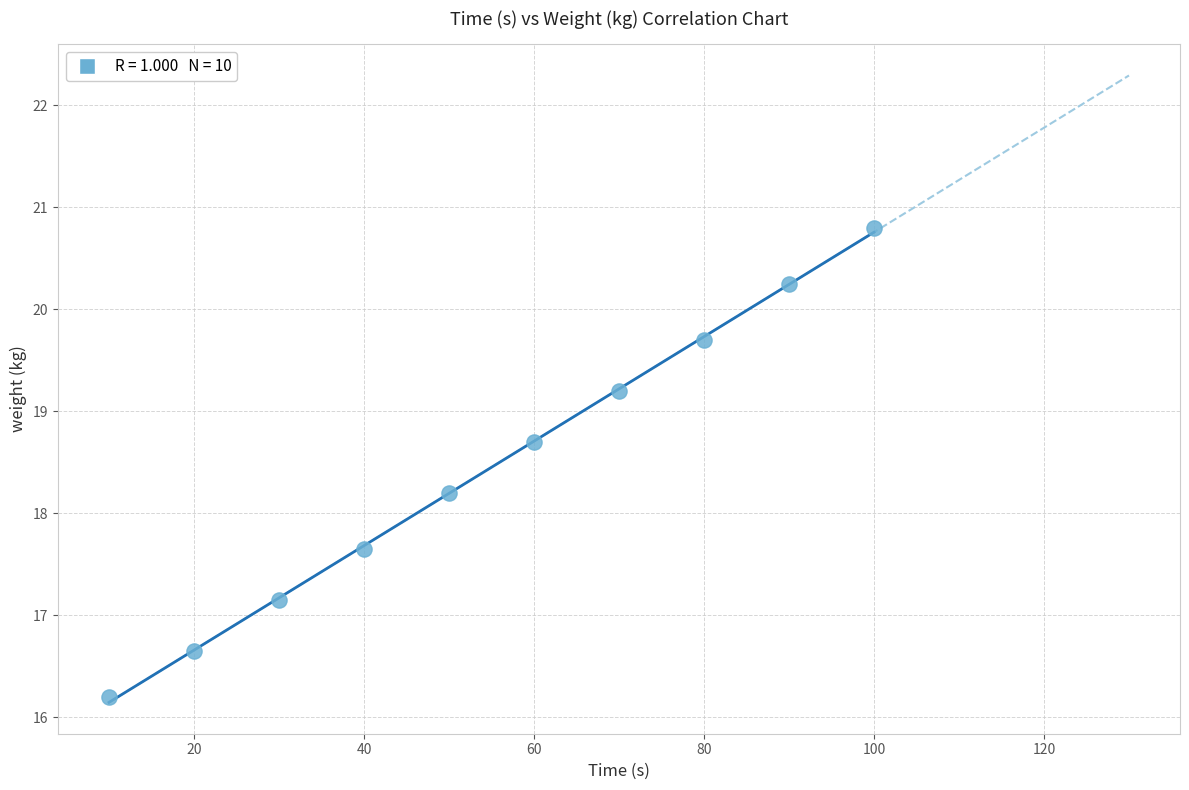

What is the range of X values (max minus min)?

90.0